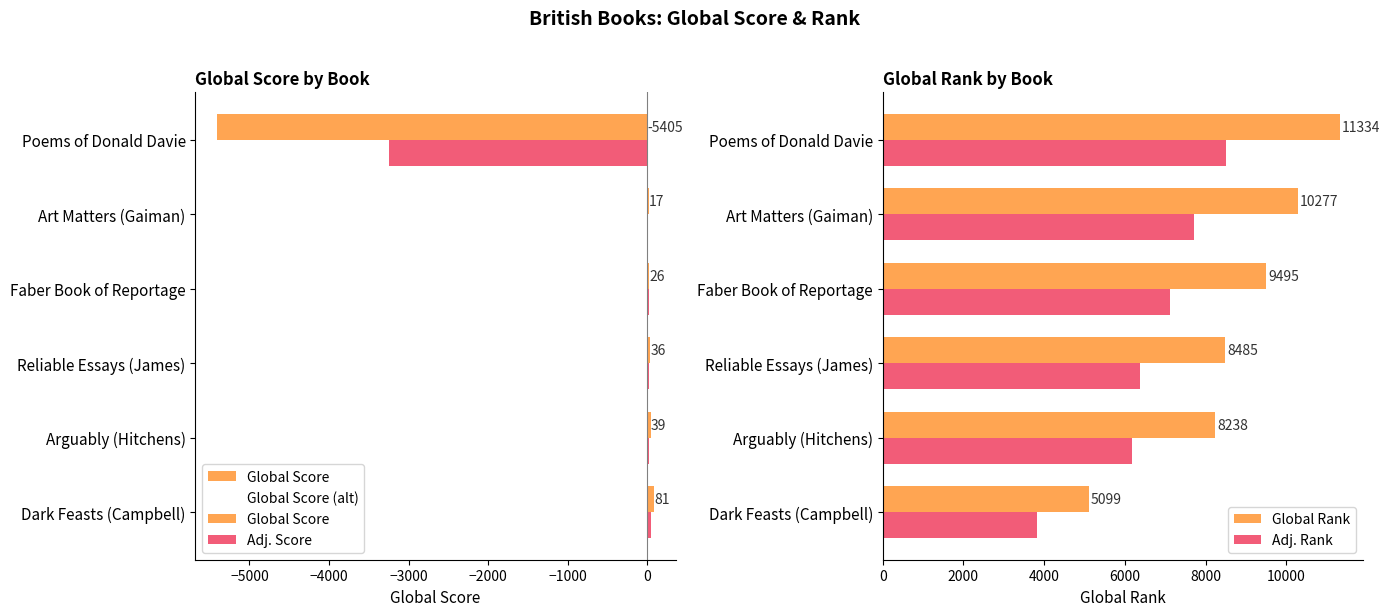

Which series has the largest total across all categories?

Global Rank